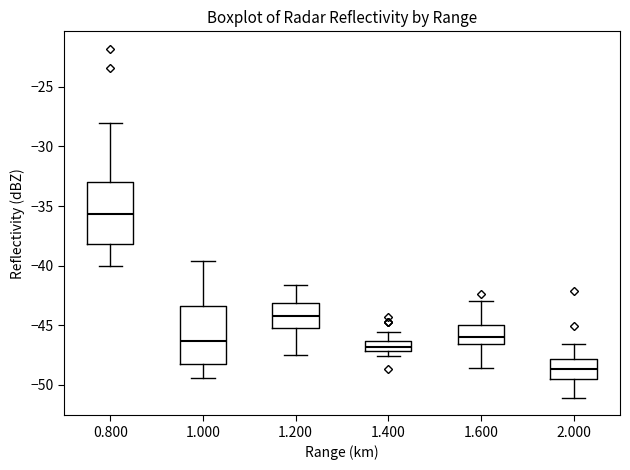

Which box's median line is the lowest?

2.000